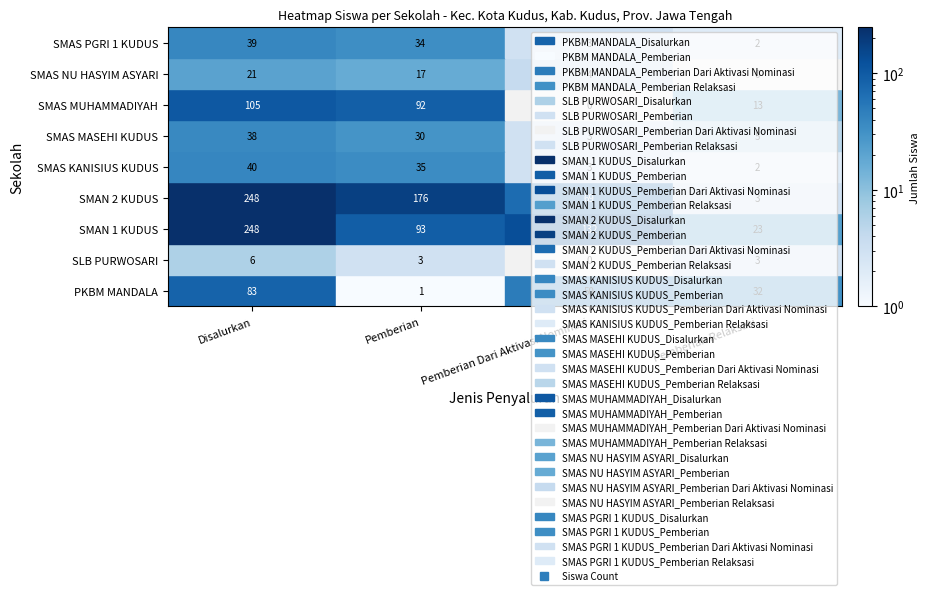

What is the average value of the SMAS KANISIUS KUDUS series?

20